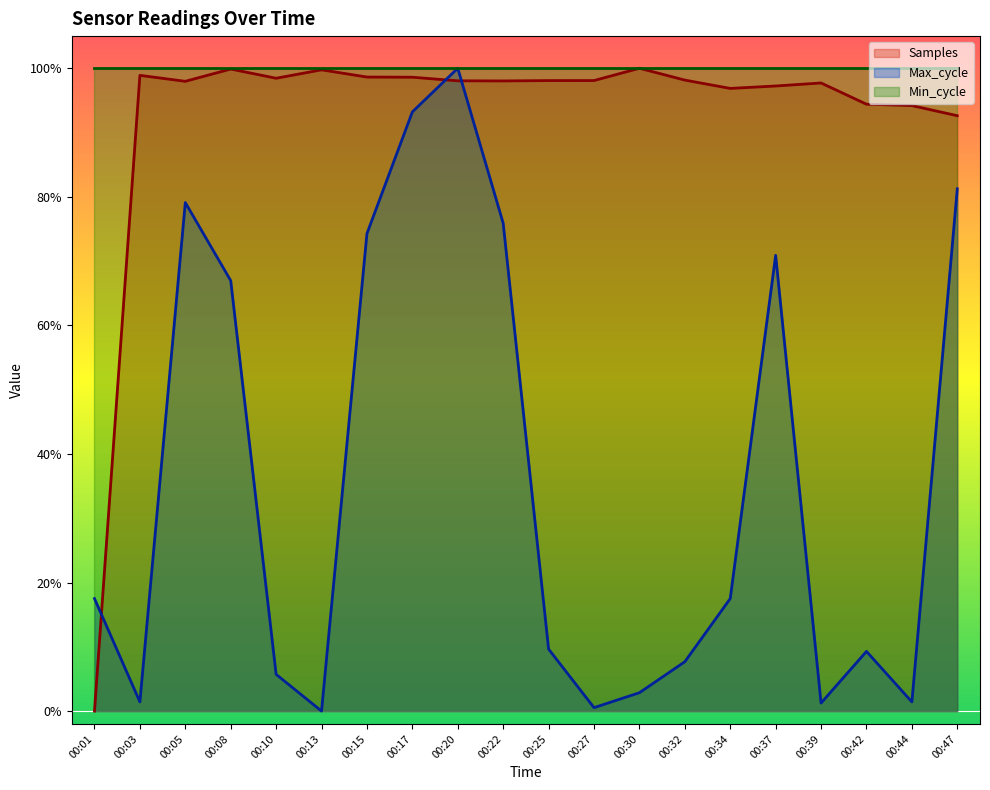

Rank the series at 00:47 from lowest to highest value.

Max_cycle, Samples, Min_cycle